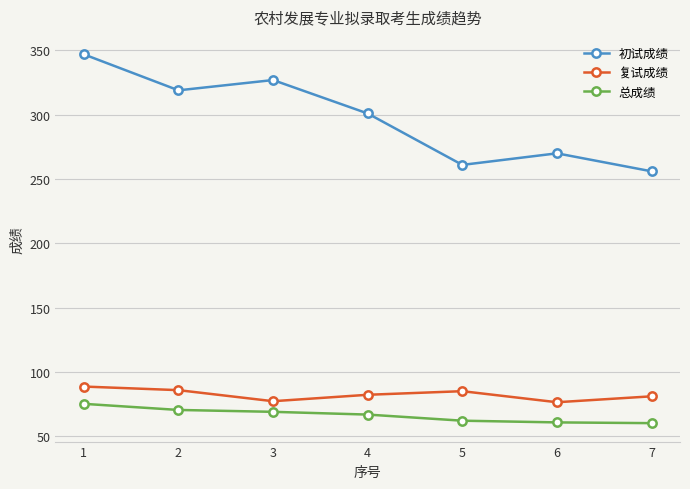

What are all the series names shown in the legend?

初试成绩, 复试成绩, 总成绩